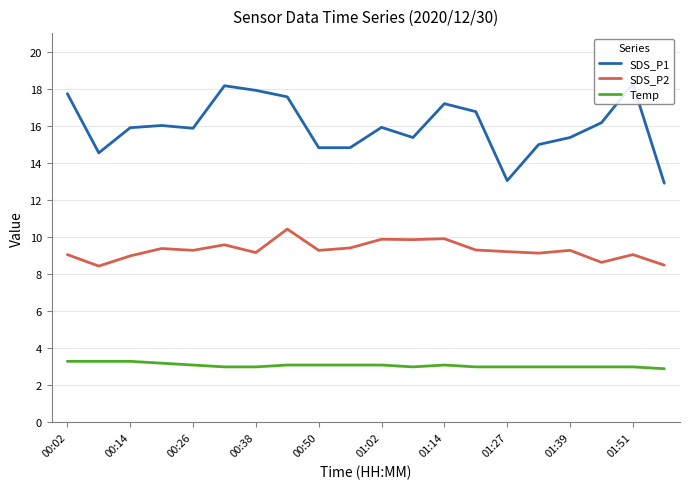

How many series are shown in this chart?

3